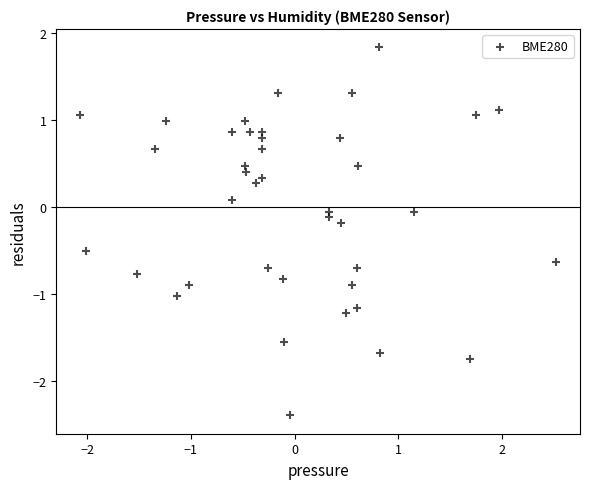

What is the range of X values (max minus min)?

4.6